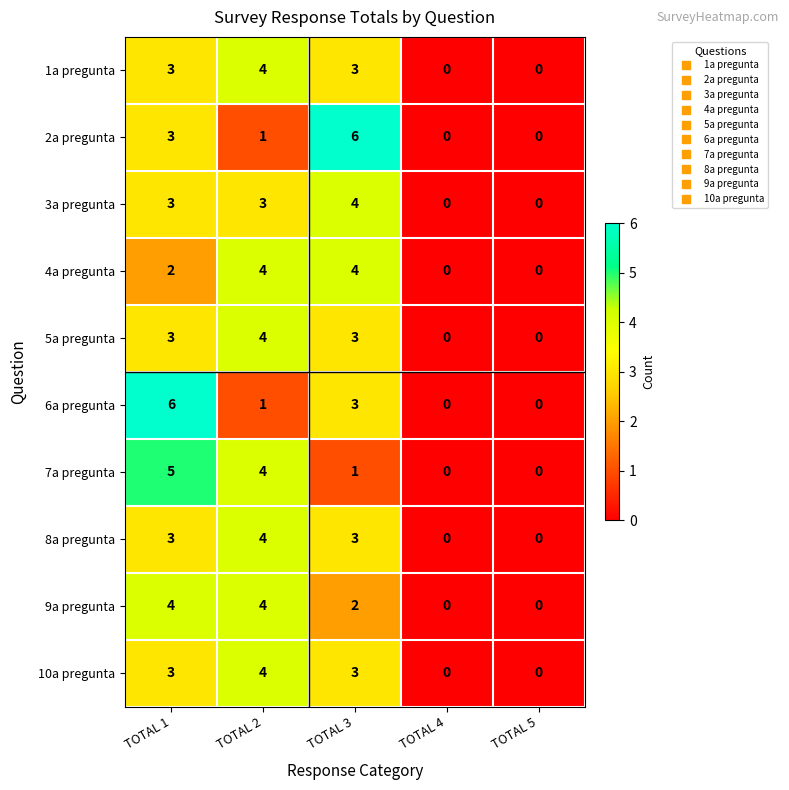

At how many categories does at least one series exceed 2?

3